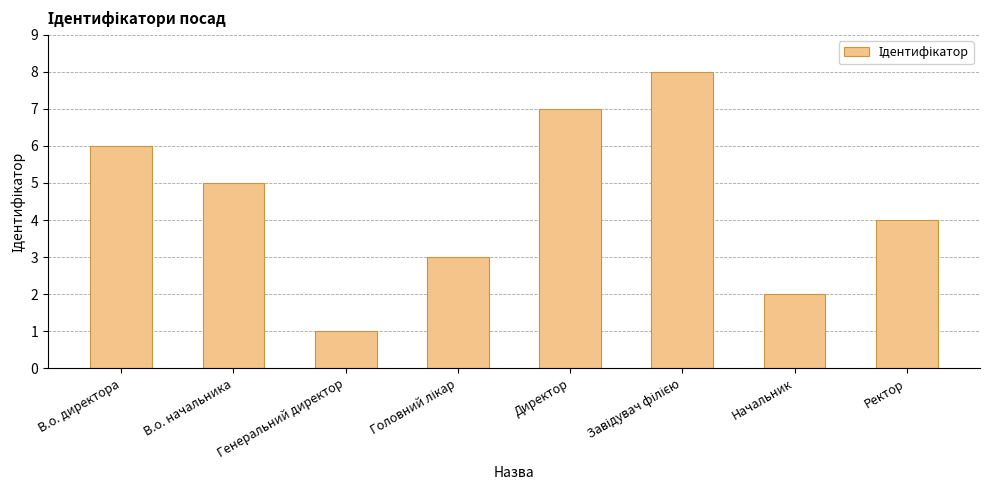

At which category does the chart reach its minimum across all series?

Генеральний директор